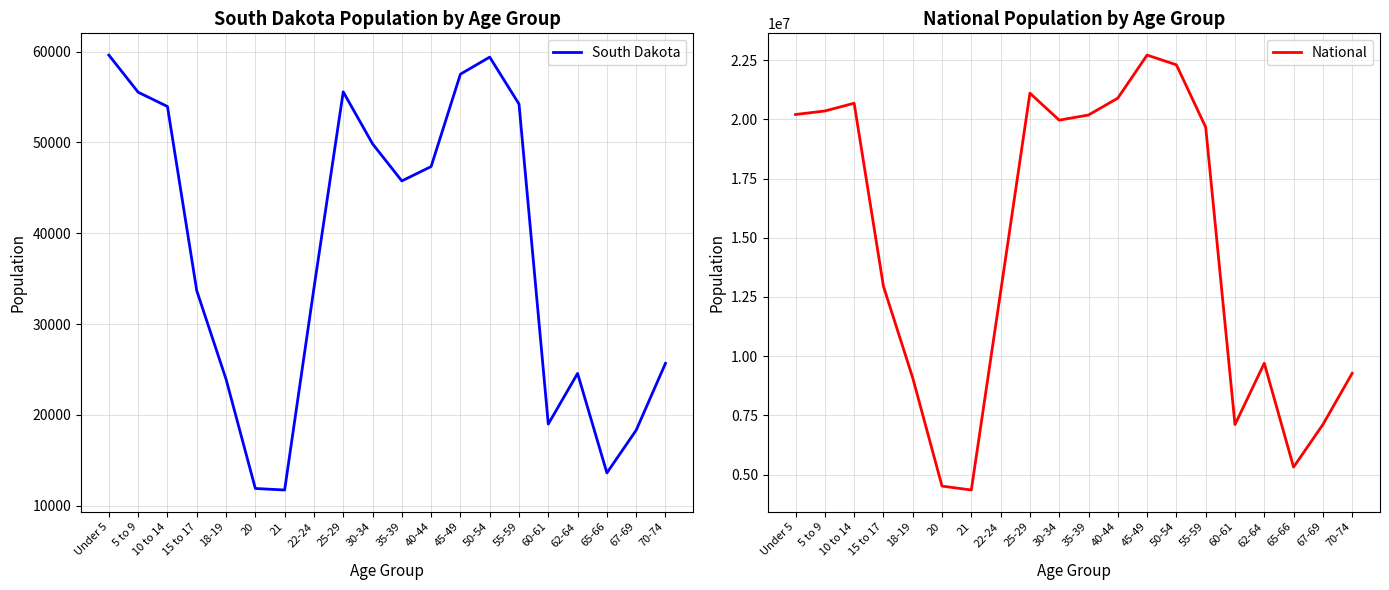

Between 10 to 14 and 20, which series saw the biggest shift?

National